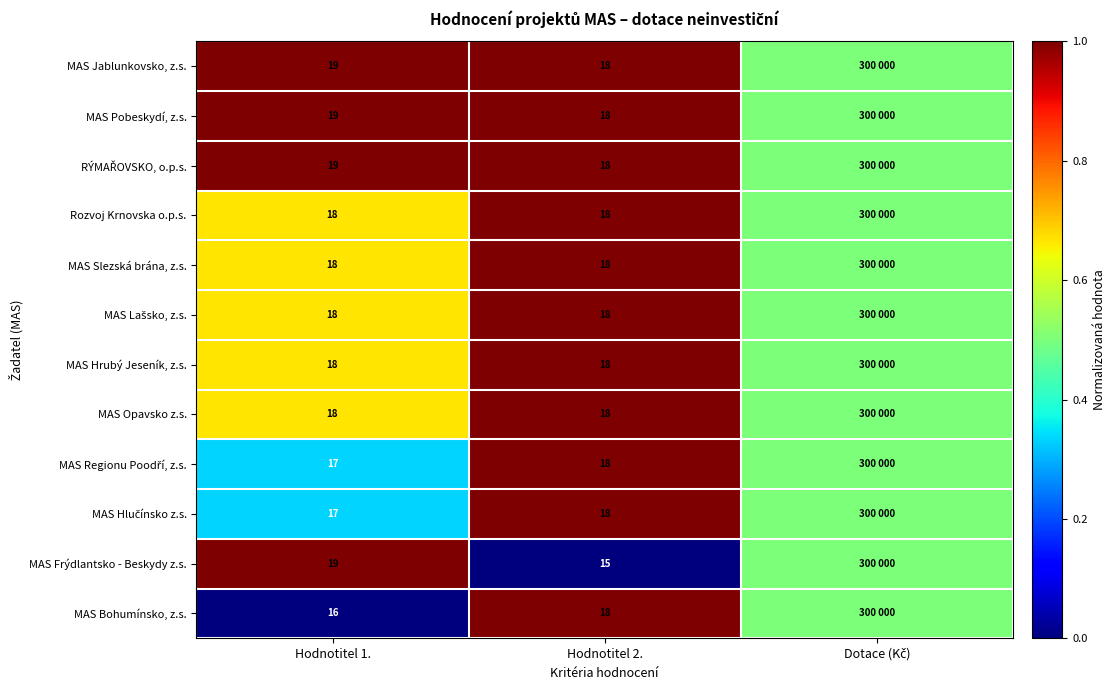

Between Hodnotitel 1. and Hodnotitel 2., which is larger?

Hodnotitel 1.